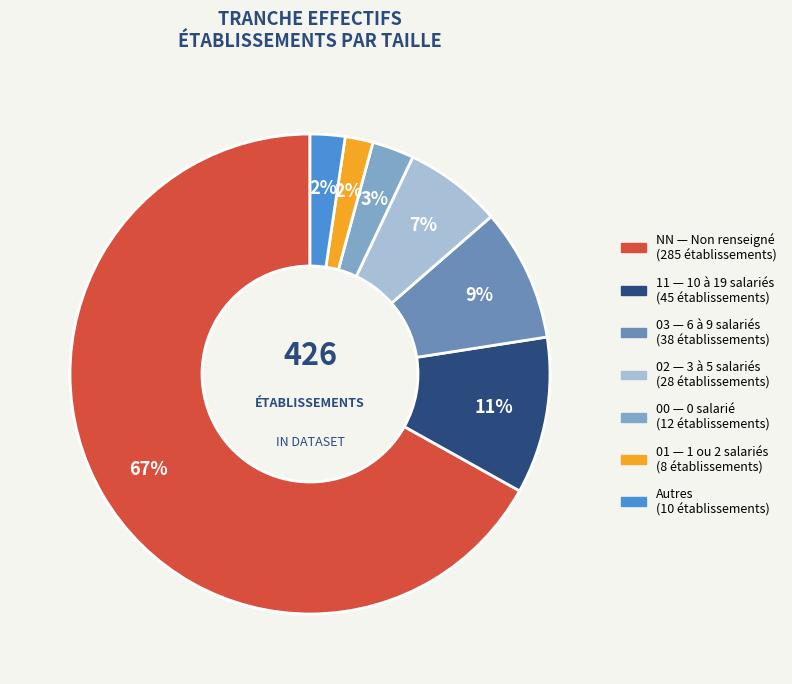

Is there any slice that represents more than half of the pie?

Yes